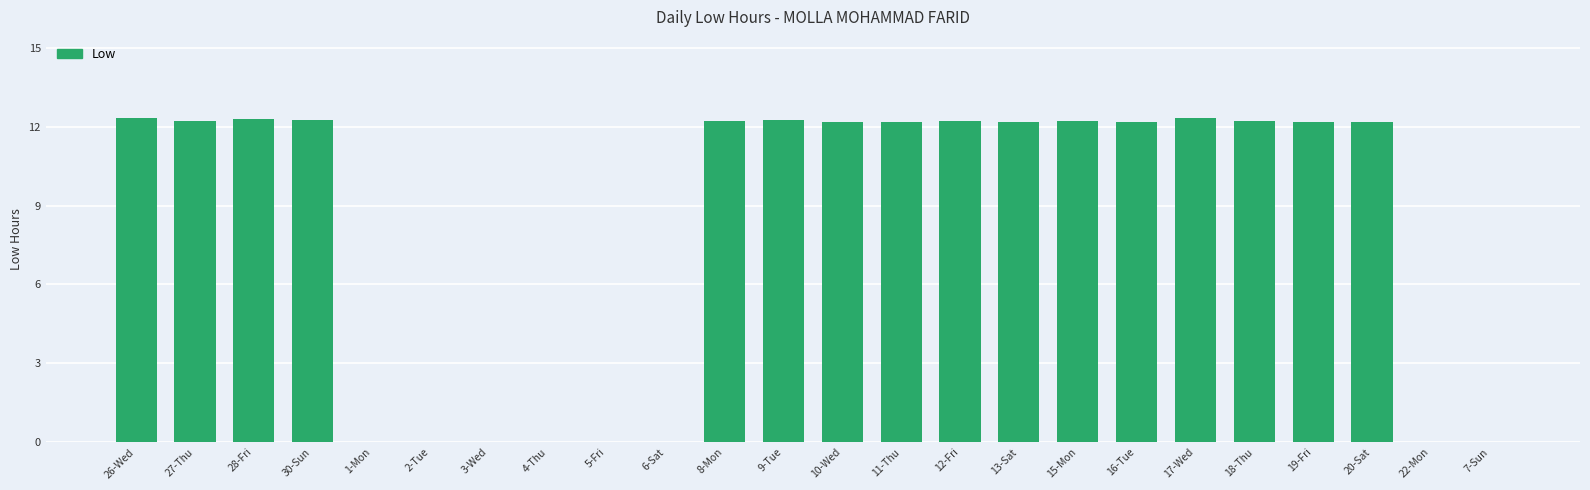

Is it true that the value at 18-Thu is 16.3?

False